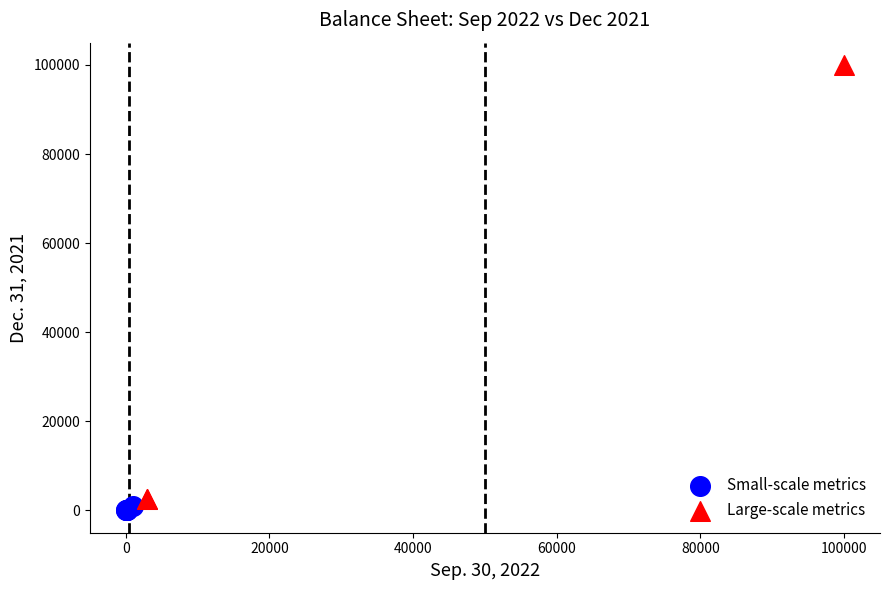

What are all the series names shown in the legend?

Small-scale metrics, Large-scale metrics